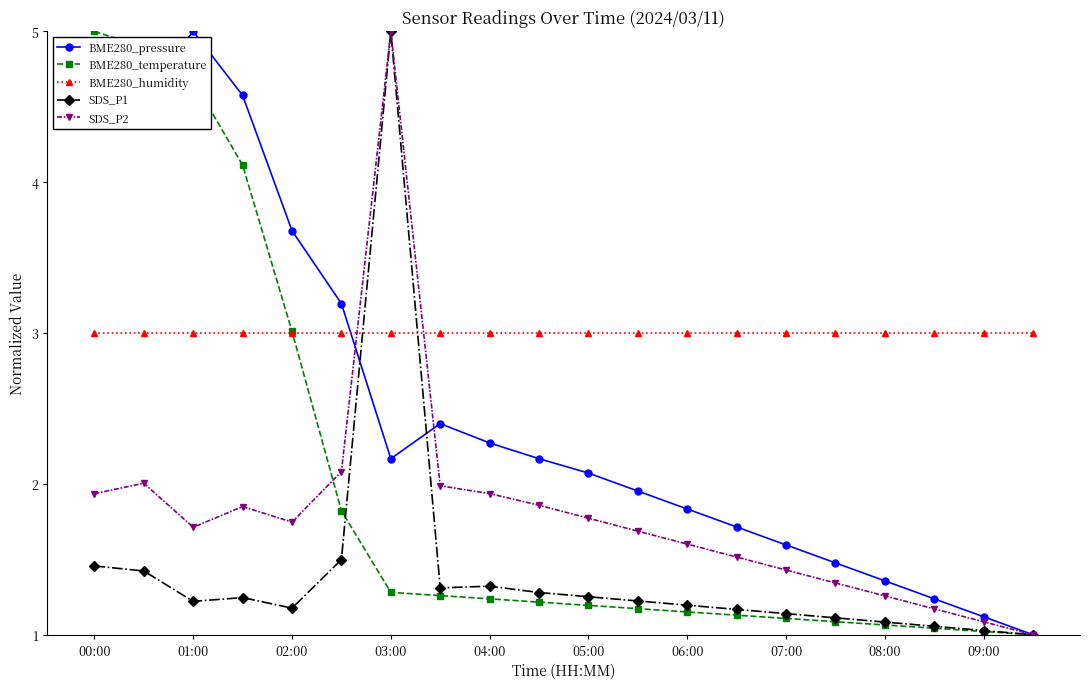

What is the value of the BME280_humidity point at the 7th from the left?

3.0